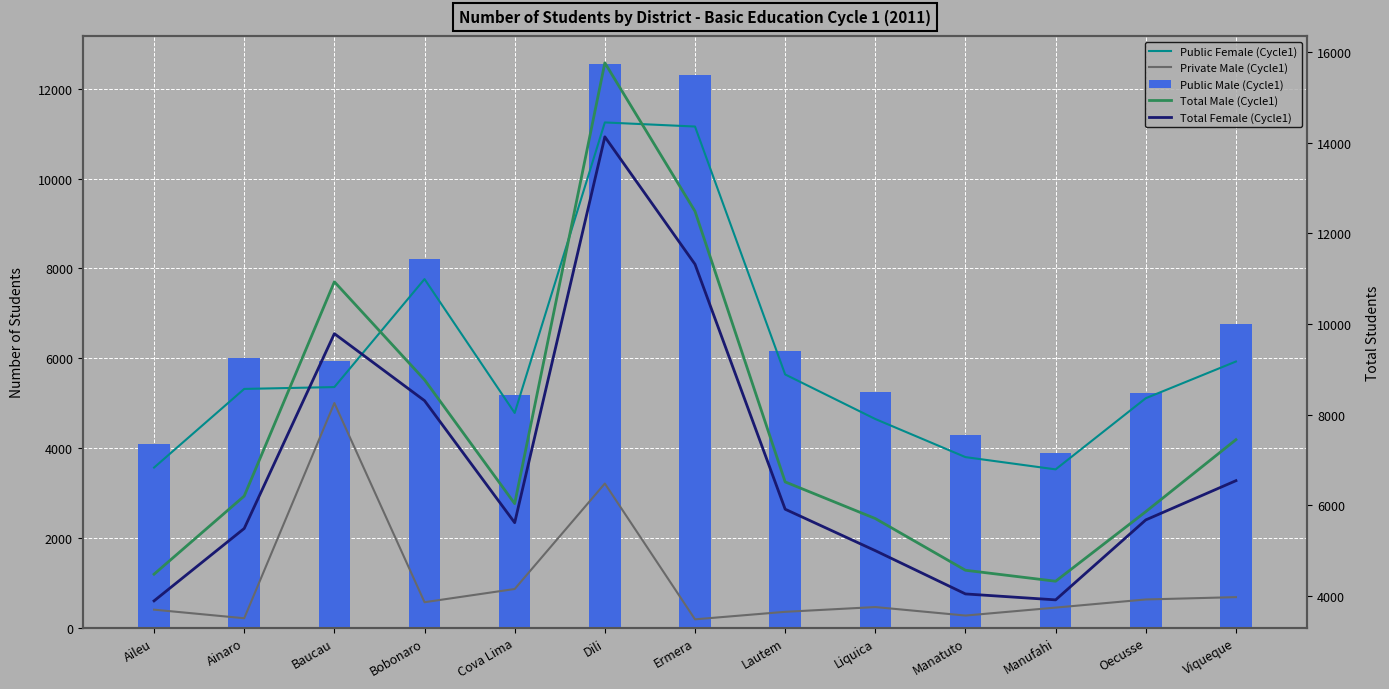

Reading left to right, extract all data points from this chart.

Public Female (Cycle1): Aileu=3566	Ainaro=5317	Baucau=5358	Bobonaro=7762	Cova Lima=4782	Dili=11249	Ermera=11158	Lautem=5639	Liquica=4647	Manatuto=3799	Manufahi=3526	Oecusse=5110	Viqueque=5927
Private Male (Cycle1): Aileu=403	Ainaro=212	Baucau=5003	Bobonaro=569	Cova Lima=863	Dili=3211	Ermera=188	Lautem=355	Liquica=461	Manatuto=272	Manufahi=449	Oecusse=630	Viqueque=682
Public Male (Cycle1): Aileu=4081	Ainaro=5995	Baucau=5928	Bobonaro=8201	Cova Lima=5177	Dili=12547	Ermera=12298	Lautem=6164	Liquica=5250	Manatuto=4299	Manufahi=3880	Oecusse=5233	Viqueque=6768
Total Male (Cycle1): Aileu=4484	Ainaro=6207	Baucau=10931	Bobonaro=8770	Cova Lima=6040	Dili=15758	Ermera=12486	Lautem=6519	Liquica=5711	Manatuto=4571	Manufahi=4329	Oecusse=5863	Viqueque=7450
Total Female (Cycle1): Aileu=3896	Ainaro=5492	Baucau=9787	Bobonaro=8310	Cova Lima=5620	Dili=14127	Ermera=11318	Lautem=5917	Liquica=5003	Manatuto=4049	Manufahi=3918	Oecusse=5681	Viqueque=6546